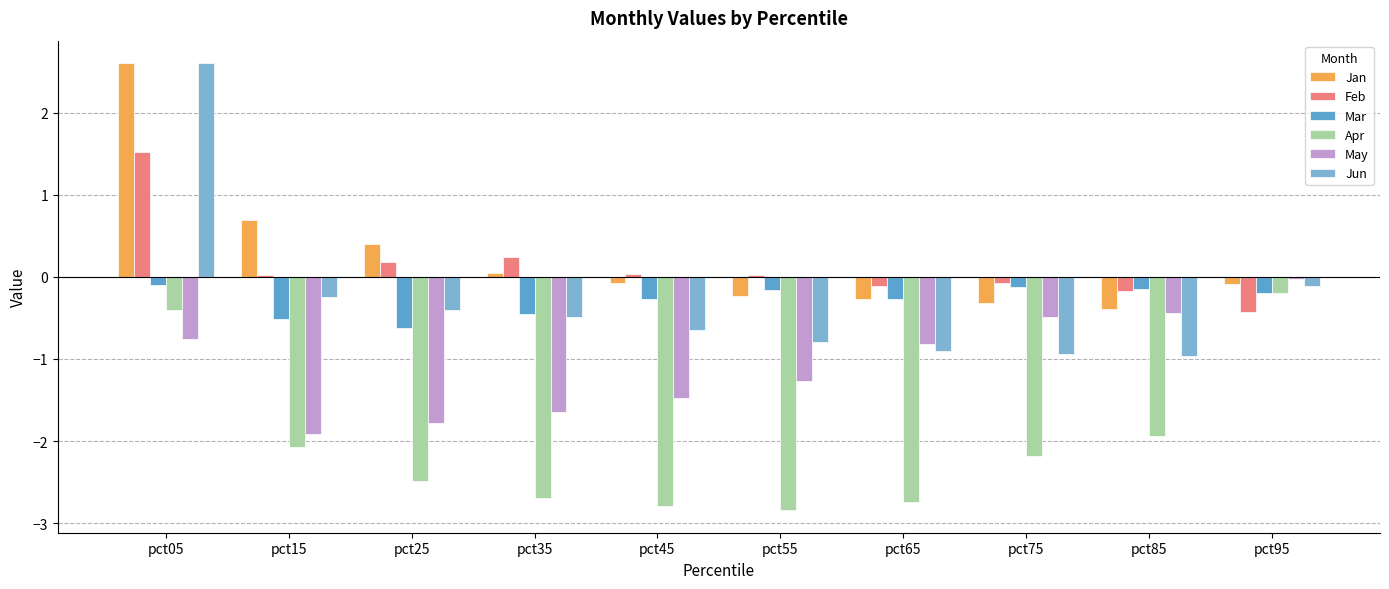

How many series are shown in this chart?

6